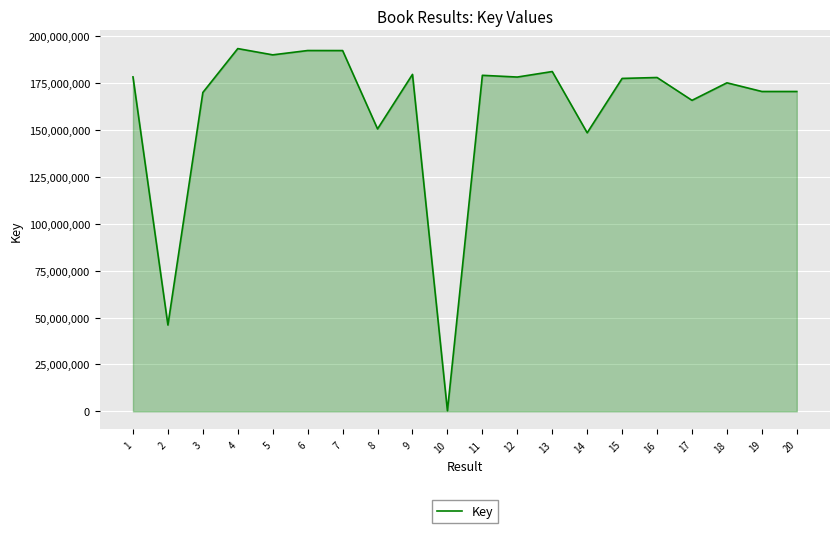

Approximately how many times larger is the value at 13 compared to 5?

1.0